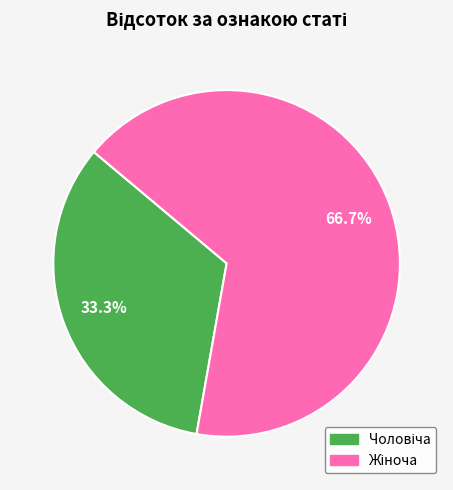

Does any single category account for the majority?

Yes